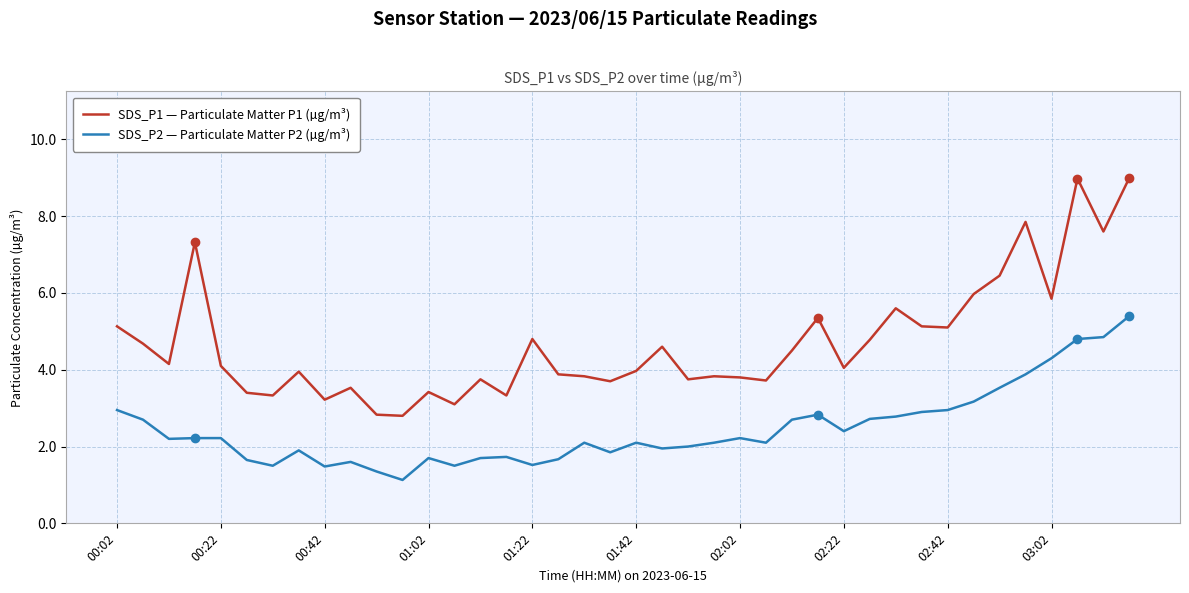

What is the maximum value for SDS_P1 — Particulate Matter P1 (µg/m³)?

9.0